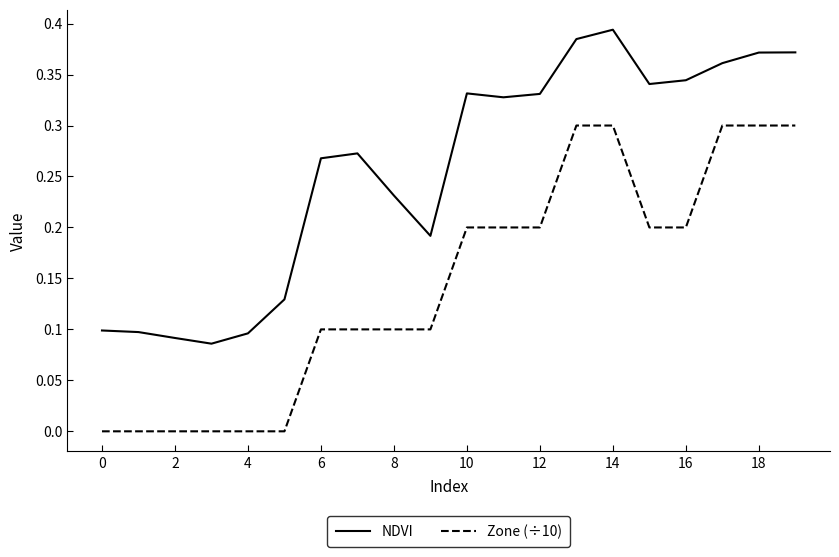

True or false: Zone (÷10) and NDVI intersect in this chart.

False